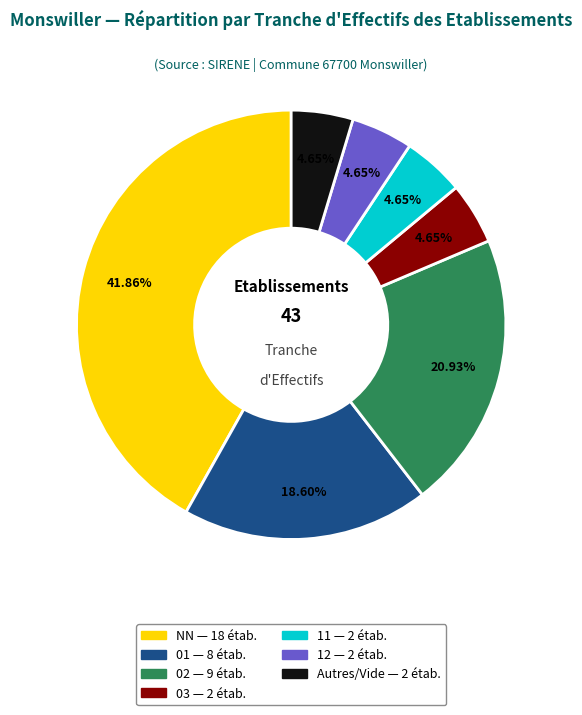

Is there a majority slice in this chart?

No